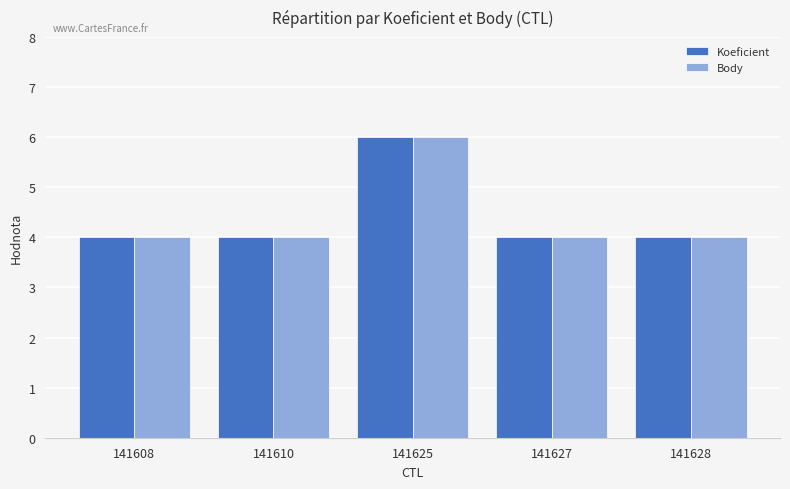

Reading left to right, what are all the values shown in this chart?

Koeficient: 141608=4	141610=4	141625=6	141627=4	141628=4
Body: 141608=4	141610=4	141625=6	141627=4	141628=4